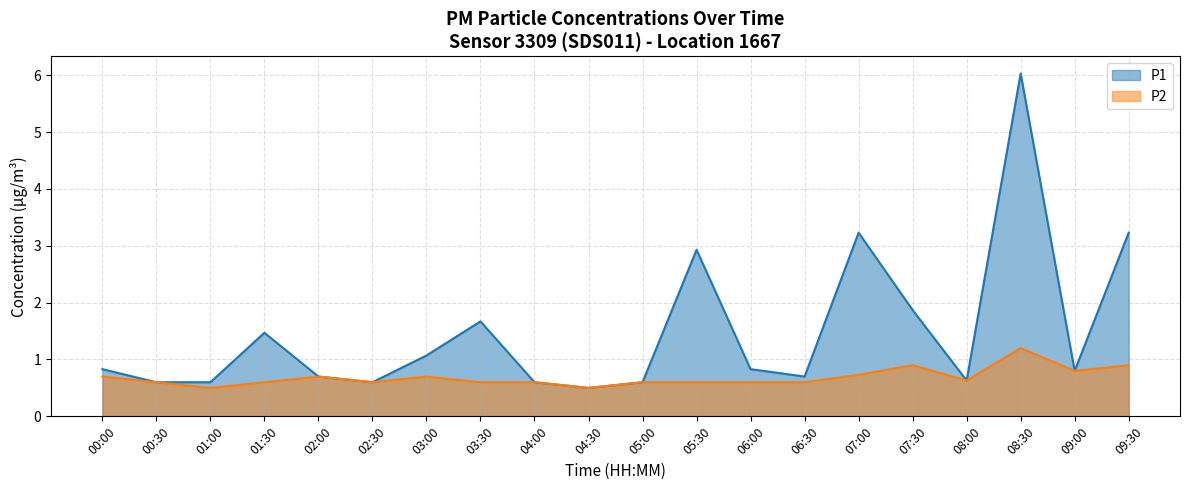

How many interior local valleys does the P2 series have?

5